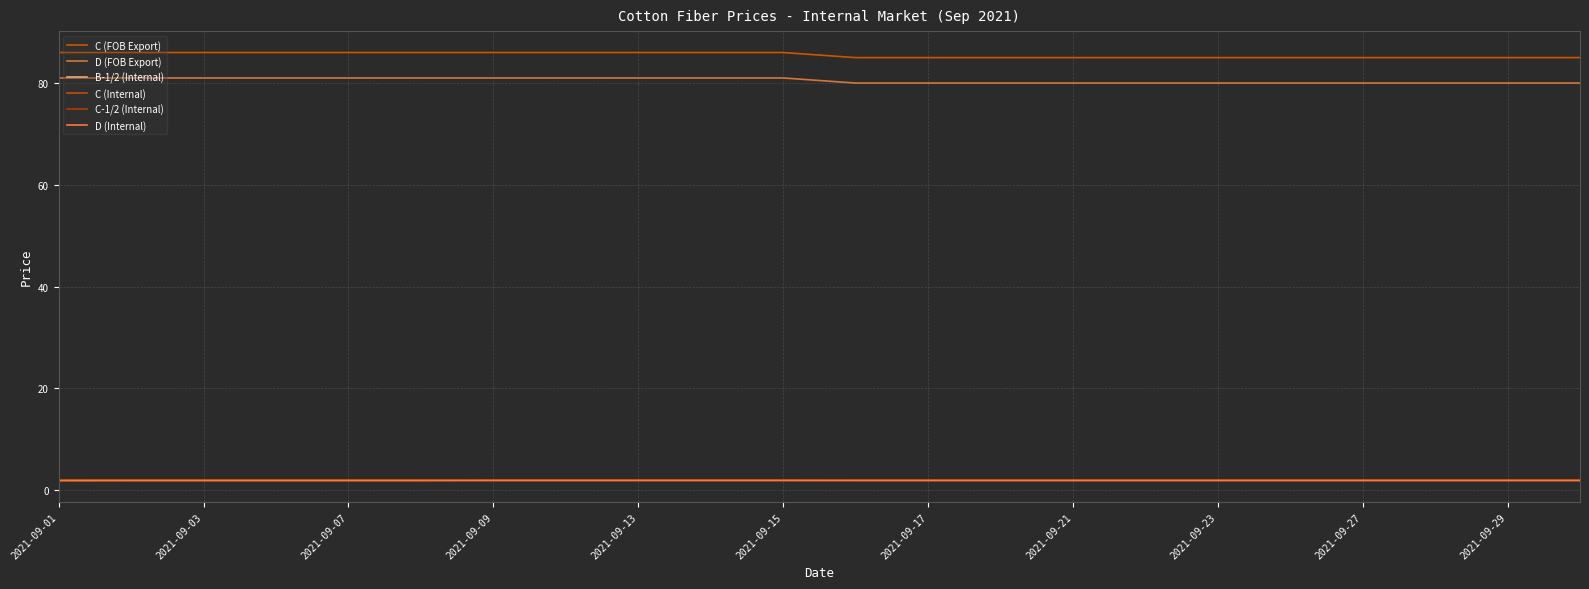

At how many categories does at least one series exceed 66?

22